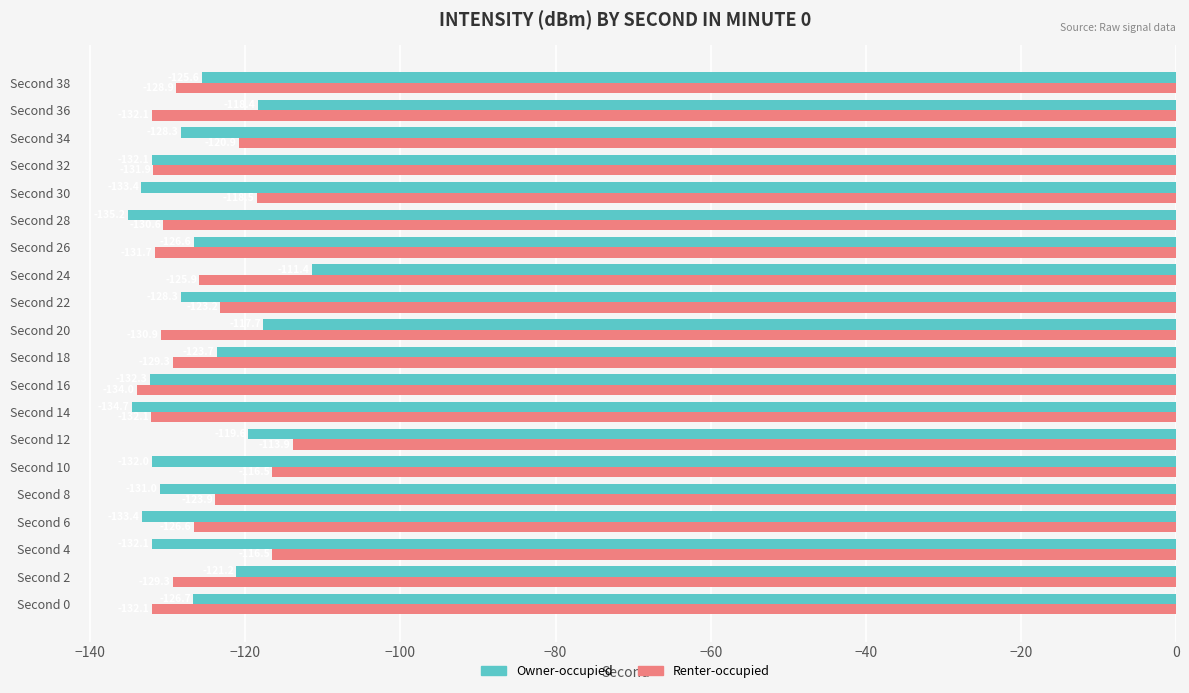

The value of Renter-occupied at Second 12 is -150.3. True or false?

False